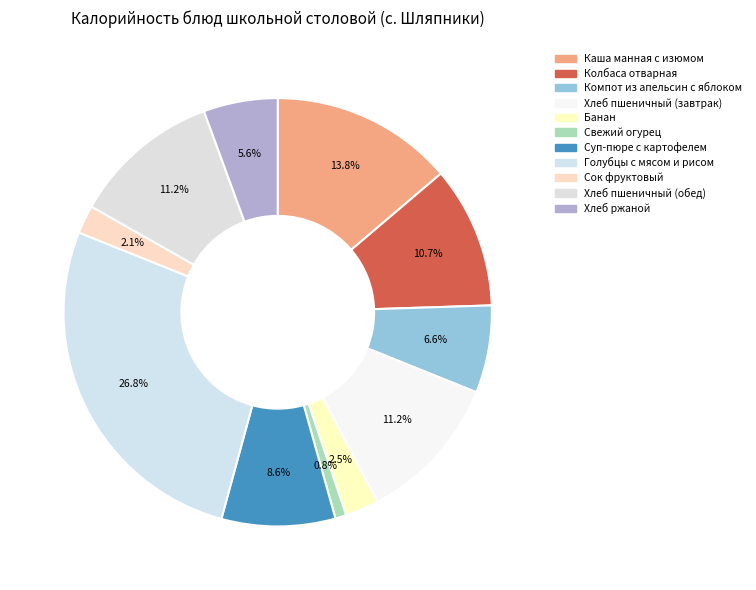

To the nearest percent, what percentage of the pie is Голубцы с мясом и рисом?

27%